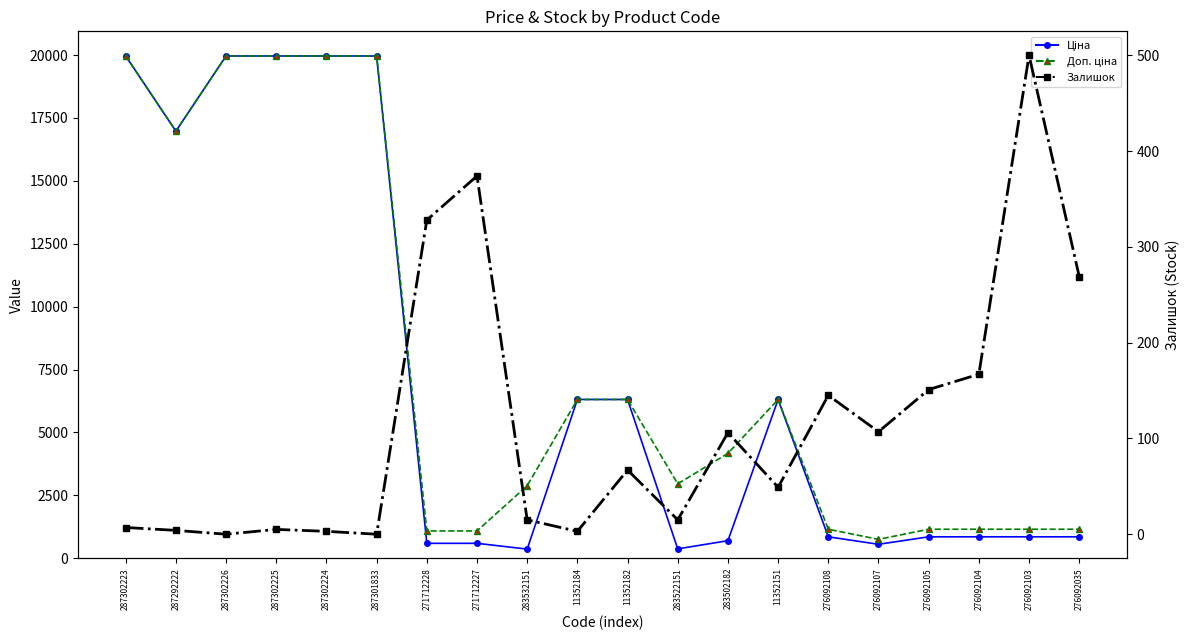

Reading left to right, transcribe all the data shown in this chart.

Ціна: 19964.2	16976.3	19964.2	19964.2	19964.2	19964.2	589.9	589.9	359.9	6308.8	6308.8	369.5	694.3	6308.8	848.4	551.5	848.4	848.4	848.4	848.4
Доп. ціна: 19964.2	16976.3	19964.2	19964.2	19964.2	19964.2	1081.7	1081.7	2878.8	6308.8	6308.8	2955.8	4165.6	6308.8	1149.7	747.0	1149.7	1149.7	1149.7	1149.7
Залишок: 7.0	4.0	0.0	5.0	3.0	0.0	328.0	374.0	15.0	3.0	67.0	15.0	106.0	49.0	145.0	107.0	151.0	167.0	500.0	269.0